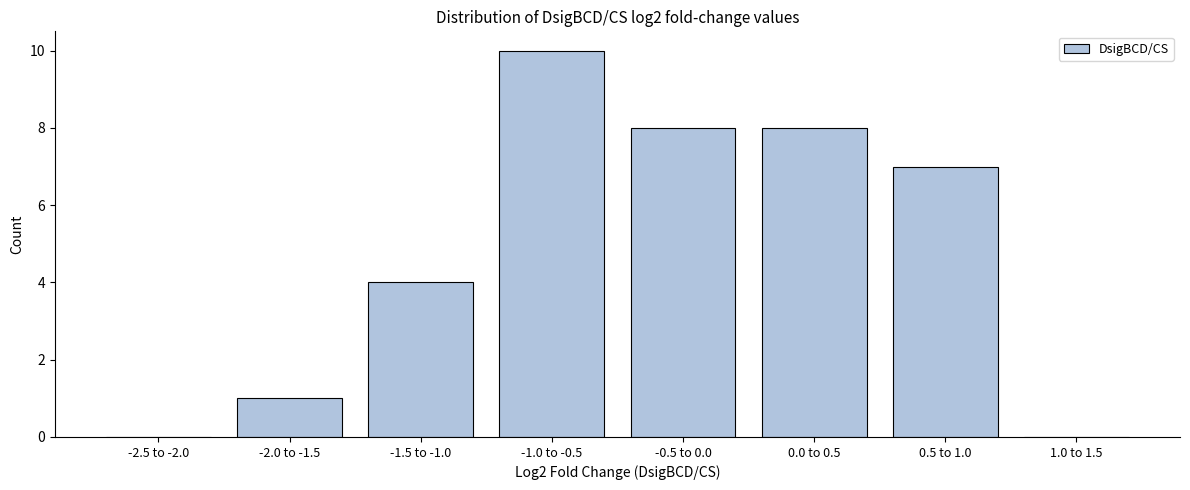

Reading left to right, what are all the values shown in this chart?

-2.5 to -2.0=0	-2.0 to -1.5=1	-1.5 to -1.0=4	-1.0 to -0.5=10	-0.5 to 0.0=8	0.0 to 0.5=8	0.5 to 1.0=7	1.0 to 1.5=0